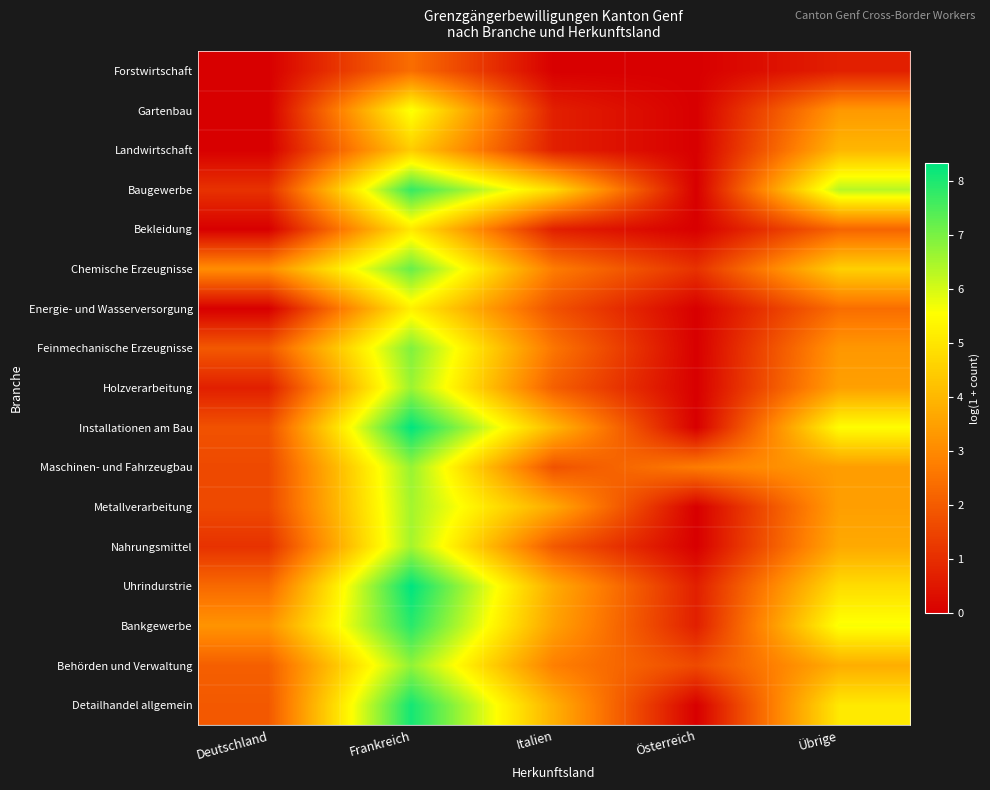

What is the greatest value displayed?

8.3